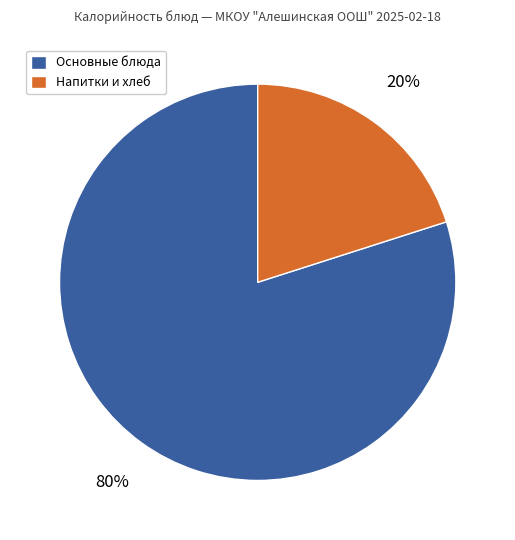

Does any single category account for the majority?

Yes